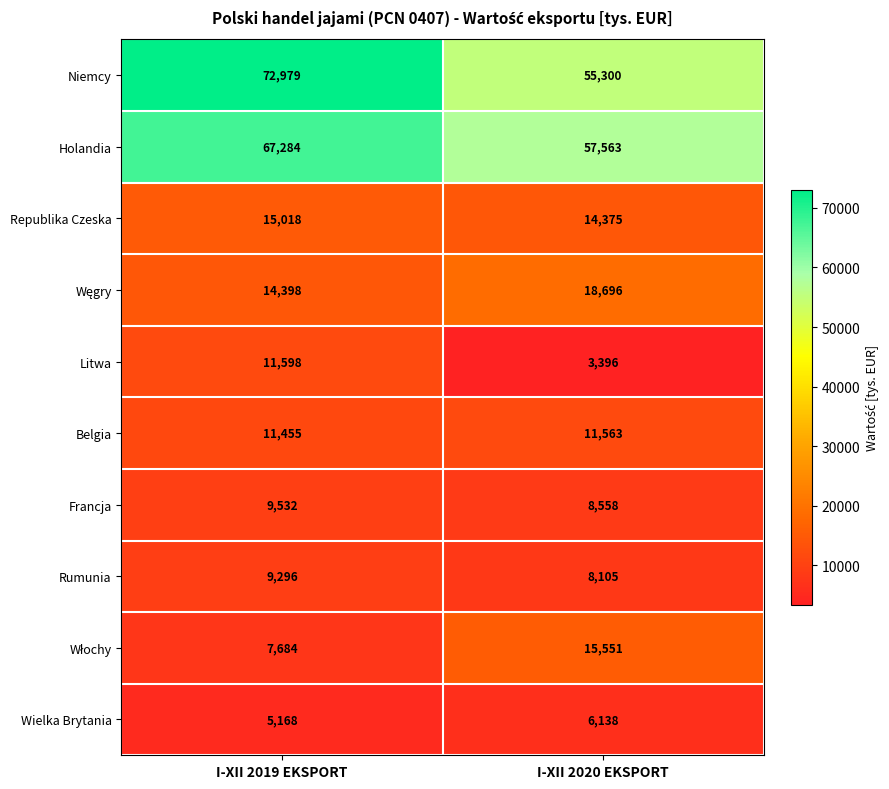

Is it true that Litwa equals 18620 at I-XII 2019 EKSPORT?

False